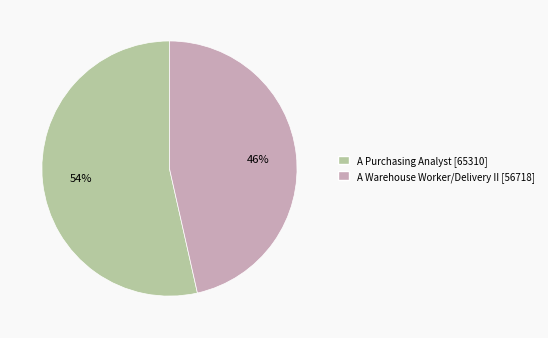

Which slice is the largest?

A Purchasing Analyst